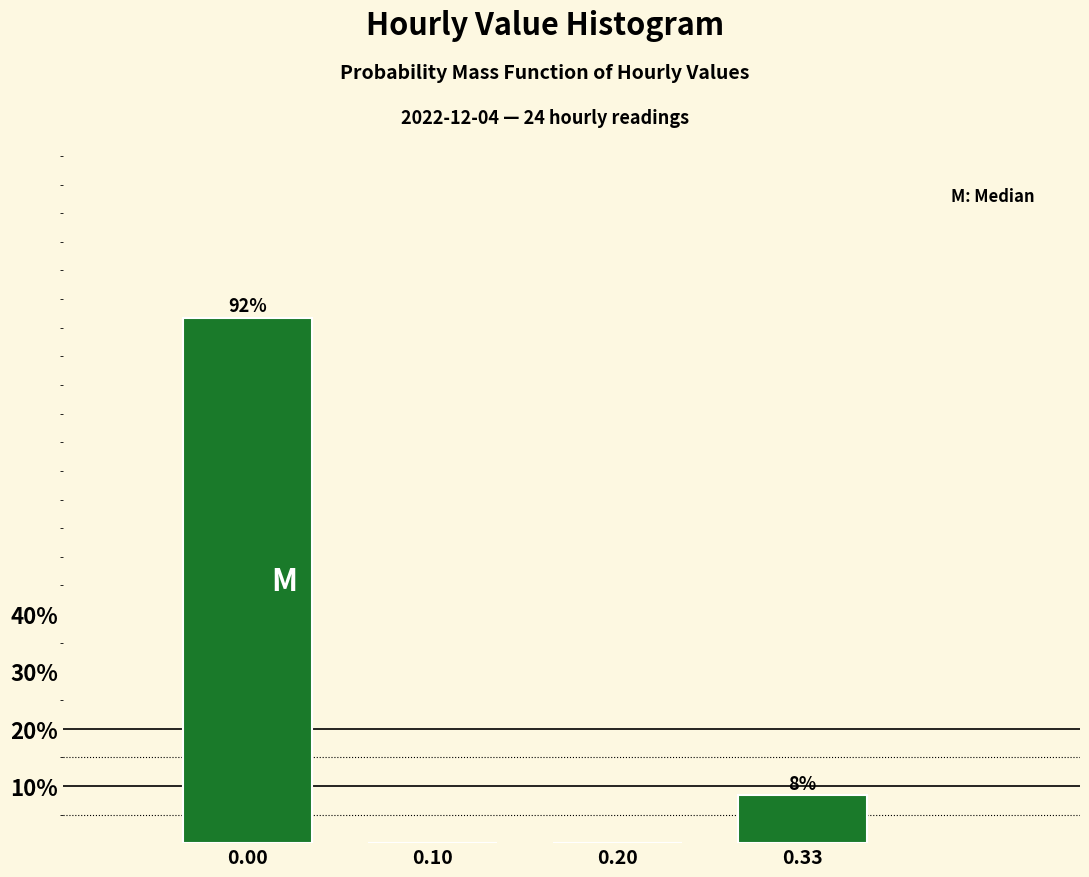

At which label is the value closest to 45?

0.33